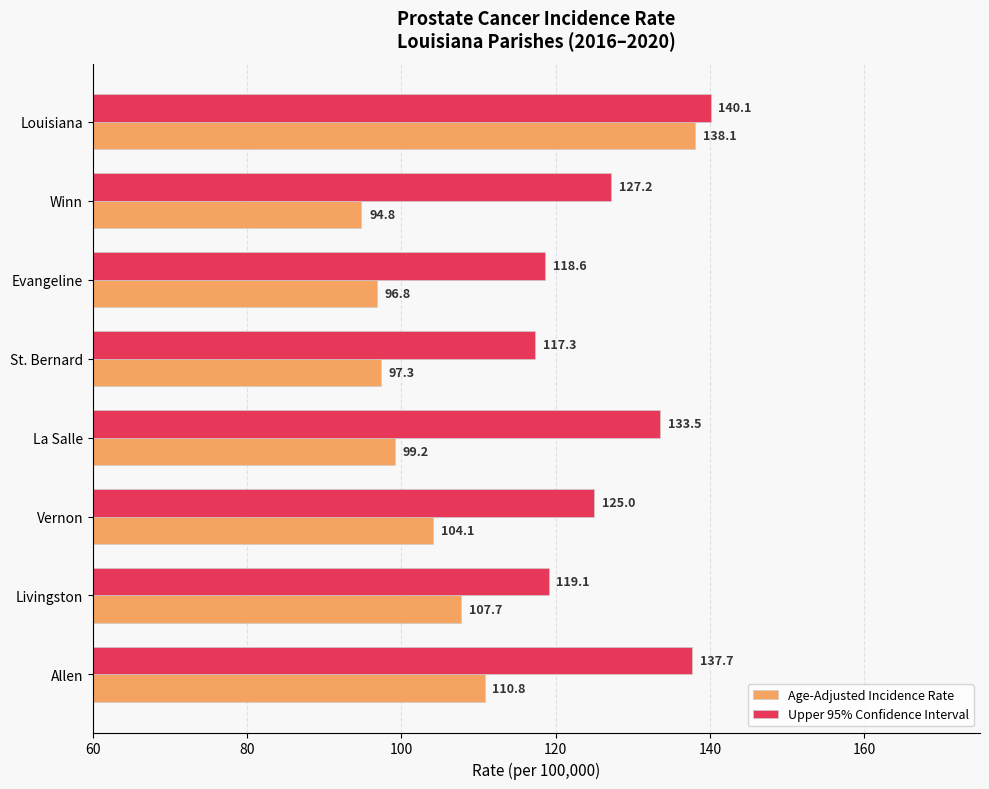

Which category has the lowest value in the Age-Adjusted Incidence Rate series?

Winn